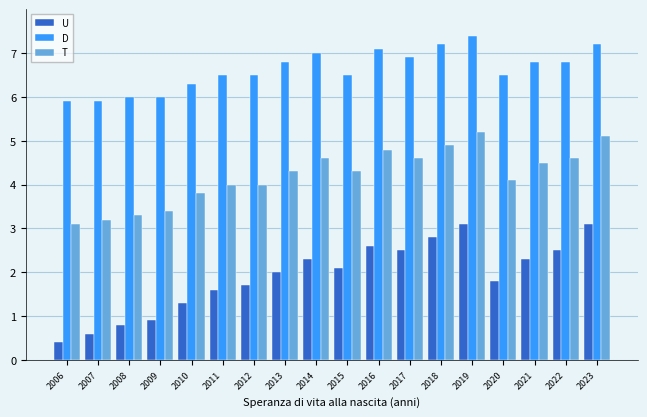

Reading left to right, extract all data points from this chart.

U: 2006=0.4	2007=0.6	2008=0.8	2009=0.9	2010=1.3	2011=1.6	2012=1.7	2013=2.0	2014=2.3	2015=2.1	2016=2.6	2017=2.5	2018=2.8	2019=3.1	2020=1.8	2021=2.3	2022=2.5	2023=3.1
D: 2006=5.9	2007=5.9	2008=6.0	2009=6.0	2010=6.3	2011=6.5	2012=6.5	2013=6.8	2014=7.0	2015=6.5	2016=7.1	2017=6.9	2018=7.2	2019=7.4	2020=6.5	2021=6.8	2022=6.8	2023=7.2
T: 2006=3.1	2007=3.2	2008=3.3	2009=3.4	2010=3.8	2011=4.0	2012=4.0	2013=4.3	2014=4.6	2015=4.3	2016=4.8	2017=4.6	2018=4.9	2019=5.2	2020=4.1	2021=4.5	2022=4.6	2023=5.1